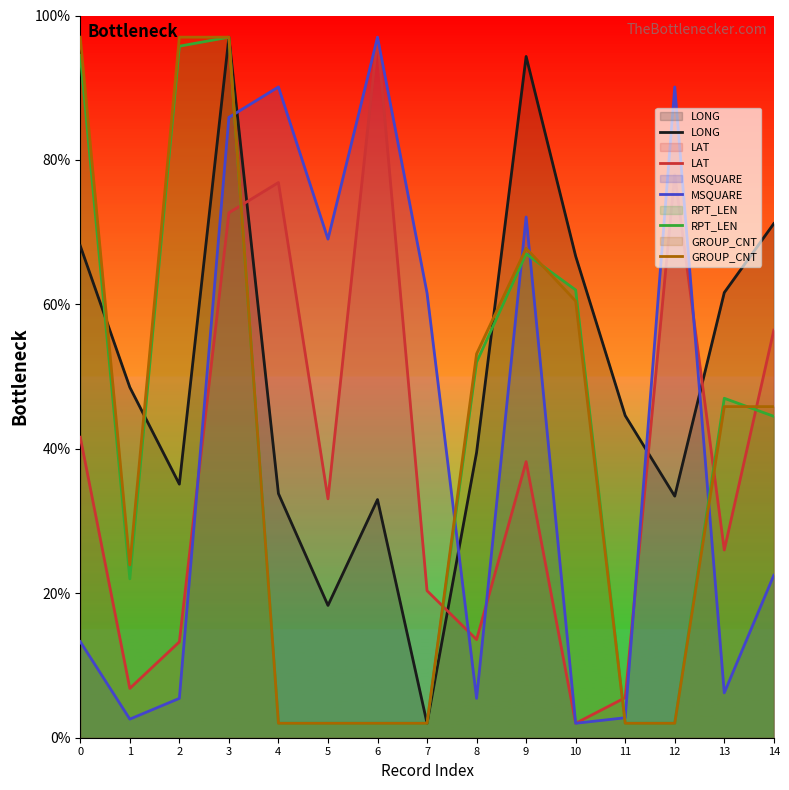

What is the sum of the GROUP_CNT values at 14 and 6?

47.8